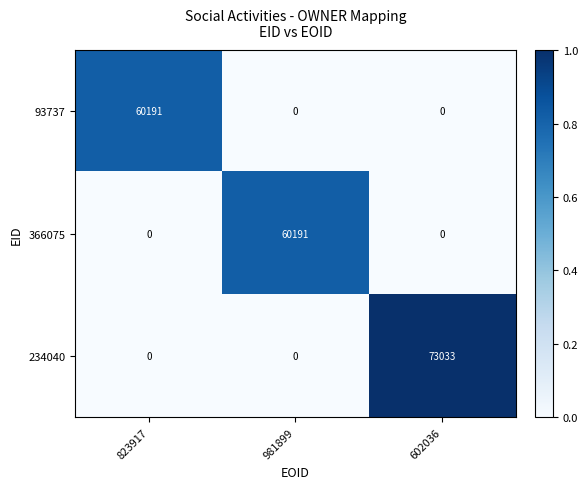

Count the 366075 values in the range 0 to 60191.

3